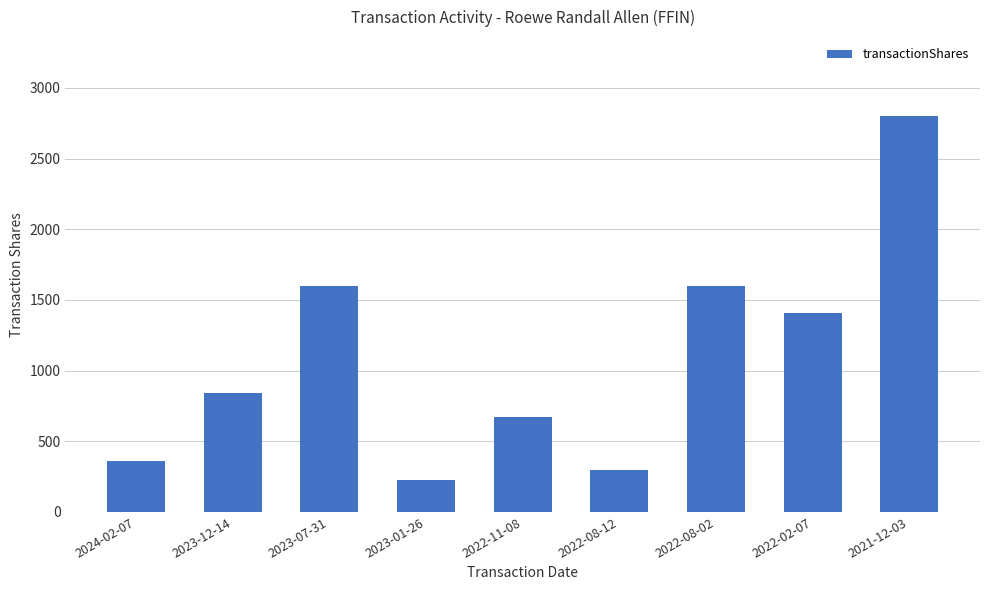

Does the chart contain stacked bars?

No